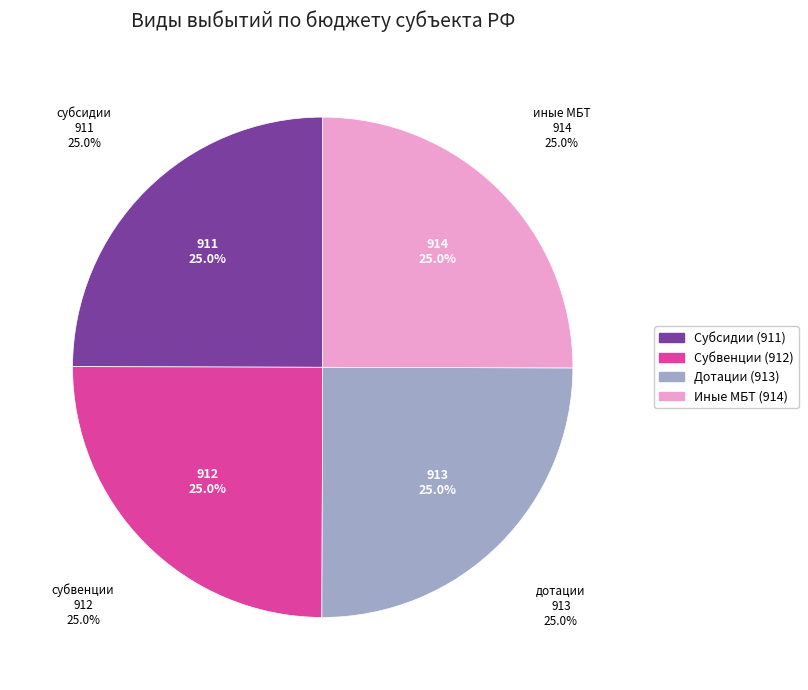

Which category has the biggest portion of the pie?

иные межбюджетные трансферты (914)